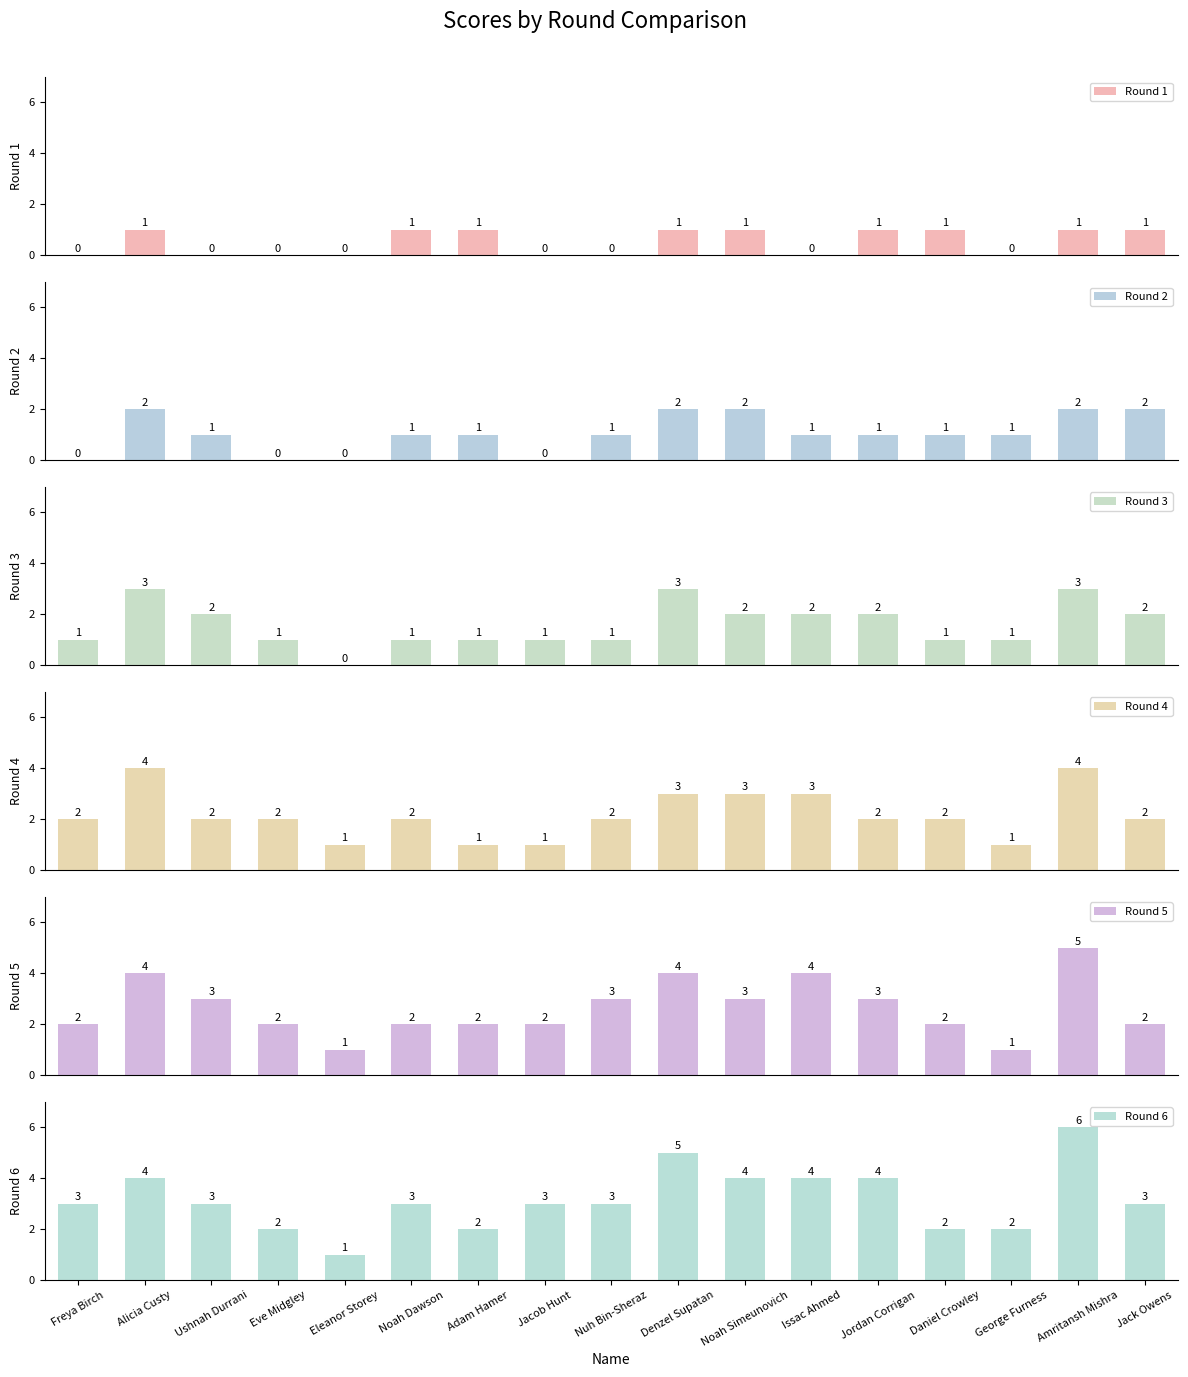

How many categories are shown in the chart?

17